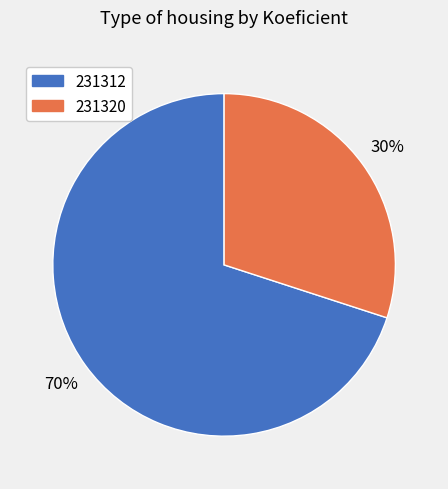

How many slices are in this pie chart?

2